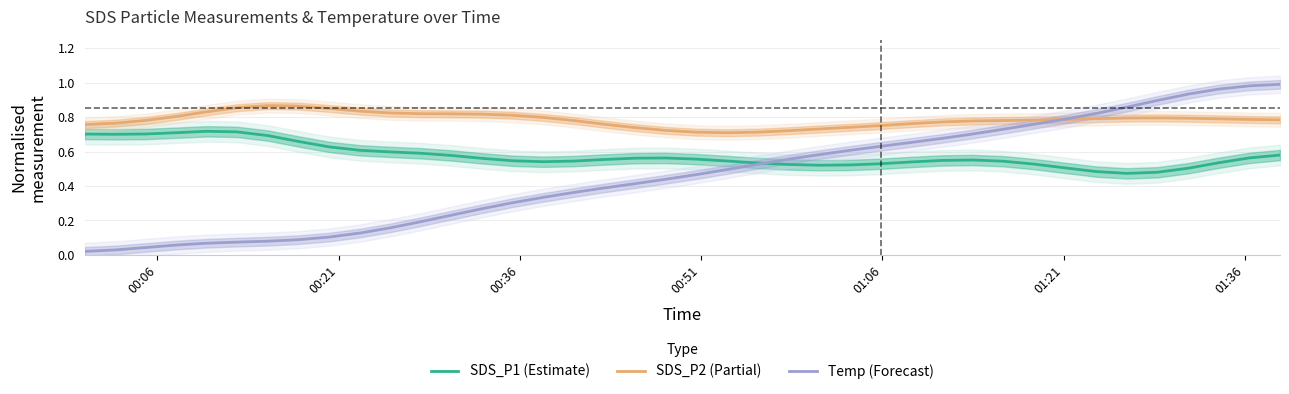

How many intersections are there between SDS_P1 (Estimate) and Temp (Forecast)?

1